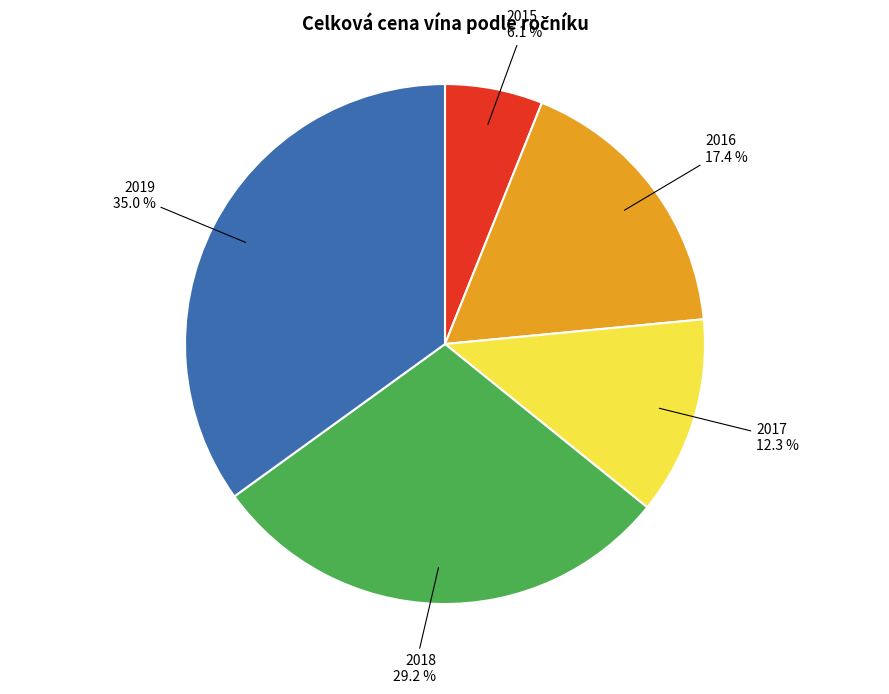

To the nearest percent, what is the average slice percentage?

20%